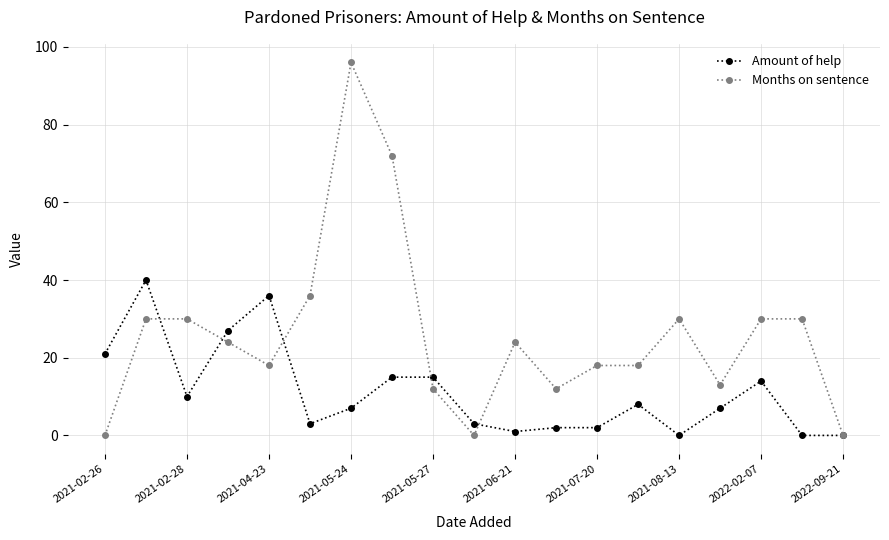

How many distinct data groups are displayed?

2